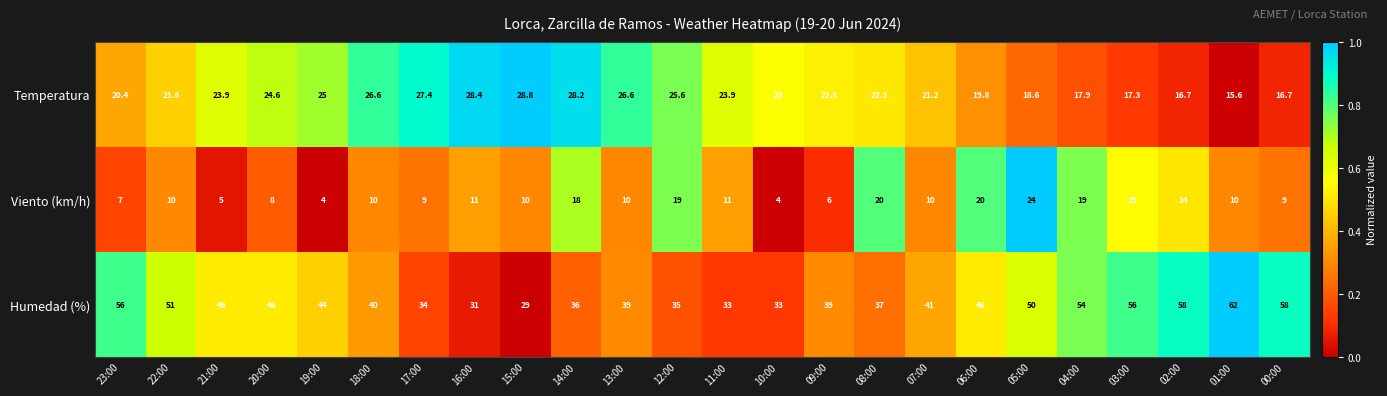

True or false: Viento (km/h) has a value of 10.0 at 01:00.

True